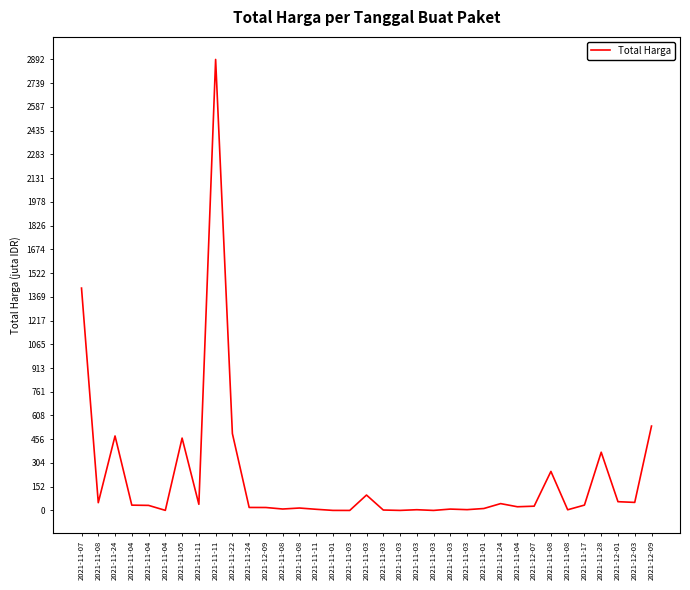

Does the chart have visible grid lines?

No